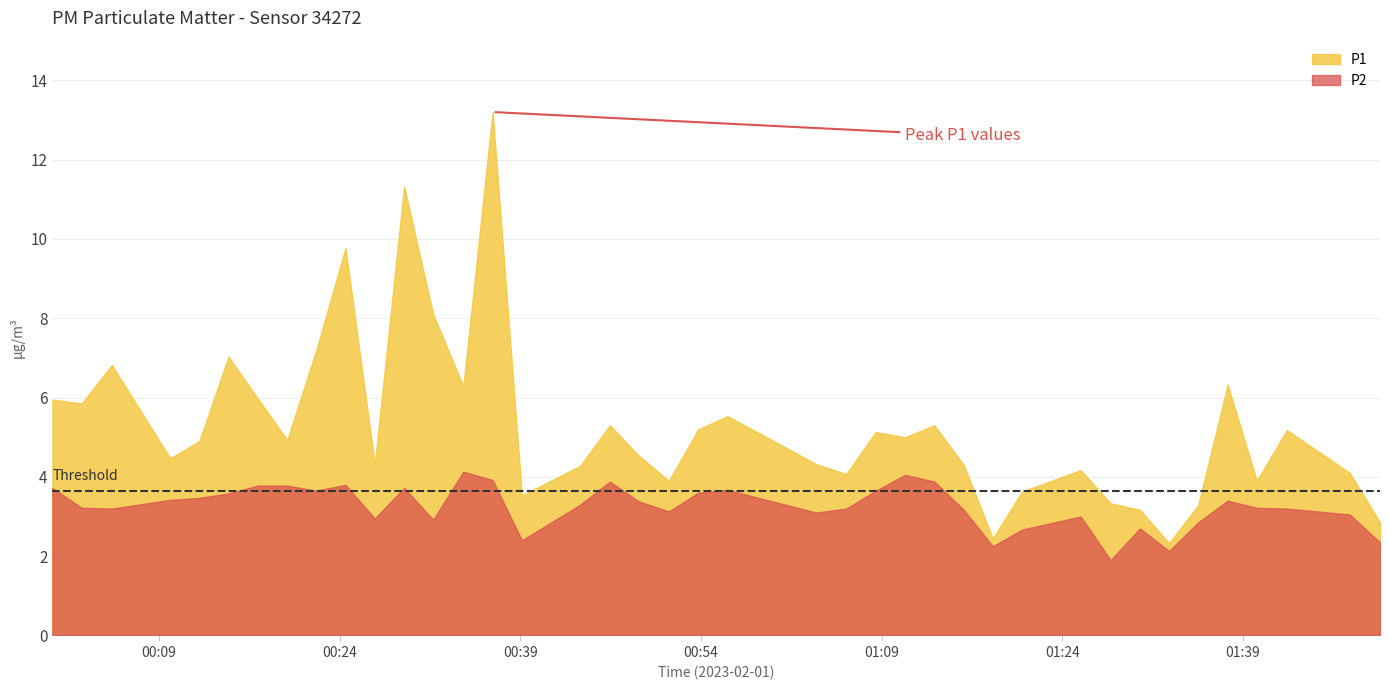

At which category does P1 reach its first local peak?

2